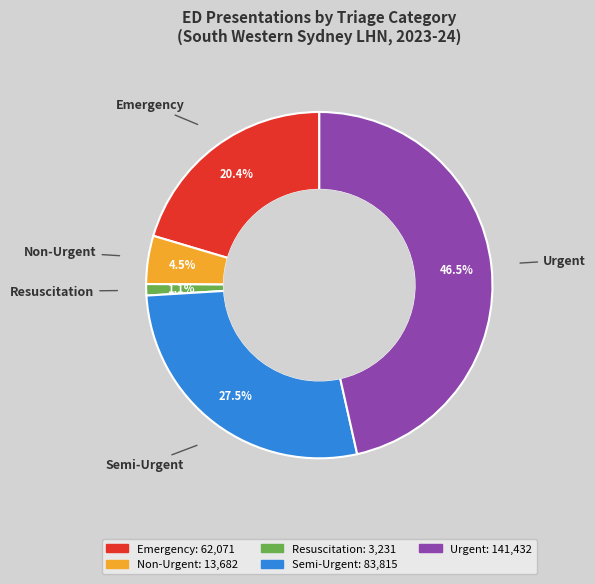

Is there any slice that represents more than half of the pie?

No